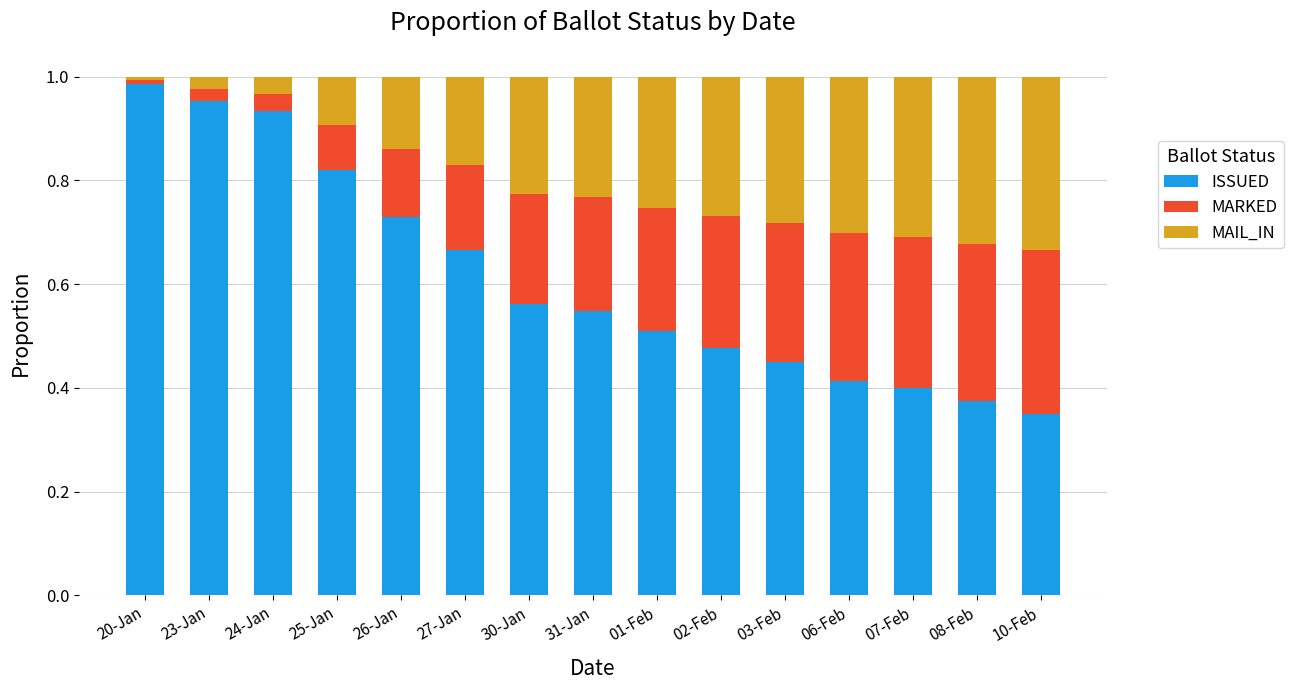

Does the chart contain any negative values?

No